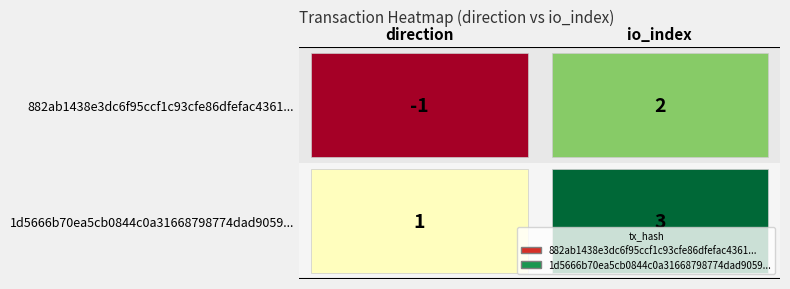

How many values in the 882ab1438e3dc6f95ccf1c93cfe86dfefac4361 series are below 2?

1